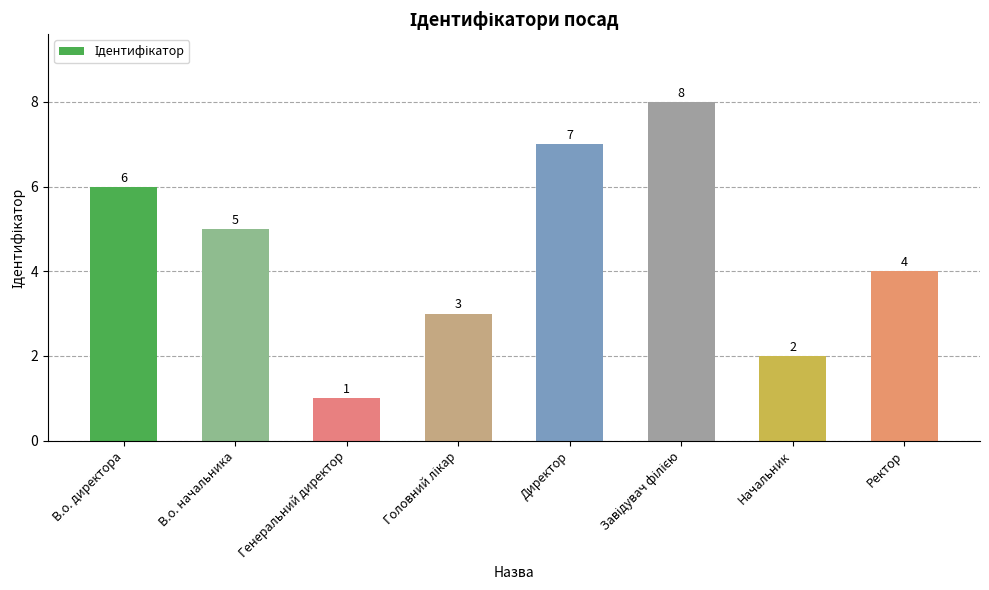

True or false: the data shows 7 at Директор.

True